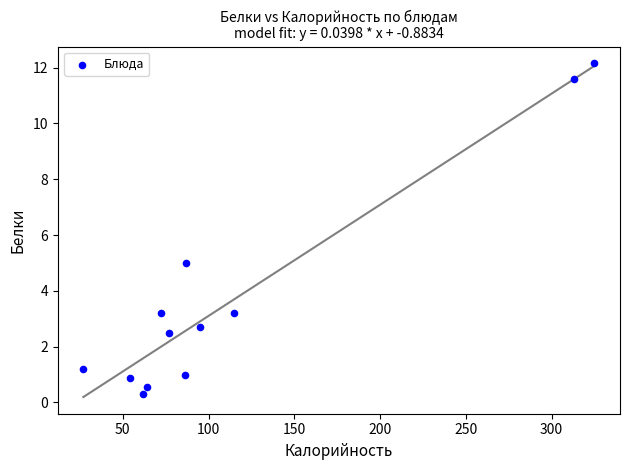

What is the average Y value?

3.7